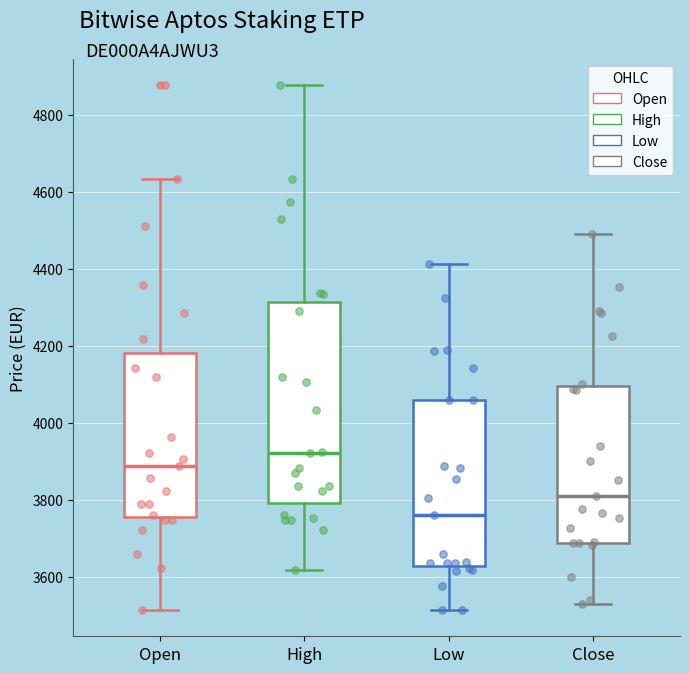

Reading left to right, read every box against the y-axis: the position of its median line, the range the box covers, and the ends of its whiskers. The values are not printed on the chart, so give them approximately, as read against the axis.

Open: median 3880, box 3760 to 4180, whiskers 3520 to 4640
High: median 3920, box 3800 to 4320, whiskers 3620 to 4880
Low: median 3760, box 3620 to 4060, whiskers 3520 to 4420
Close: median 3800, box 3680 to 4100, whiskers 3520 to 4500